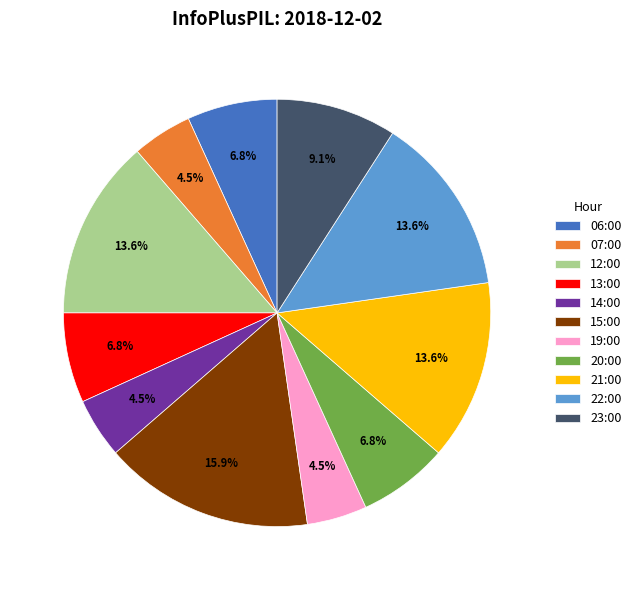

What portion of the pie excludes 21:00?

86.4%